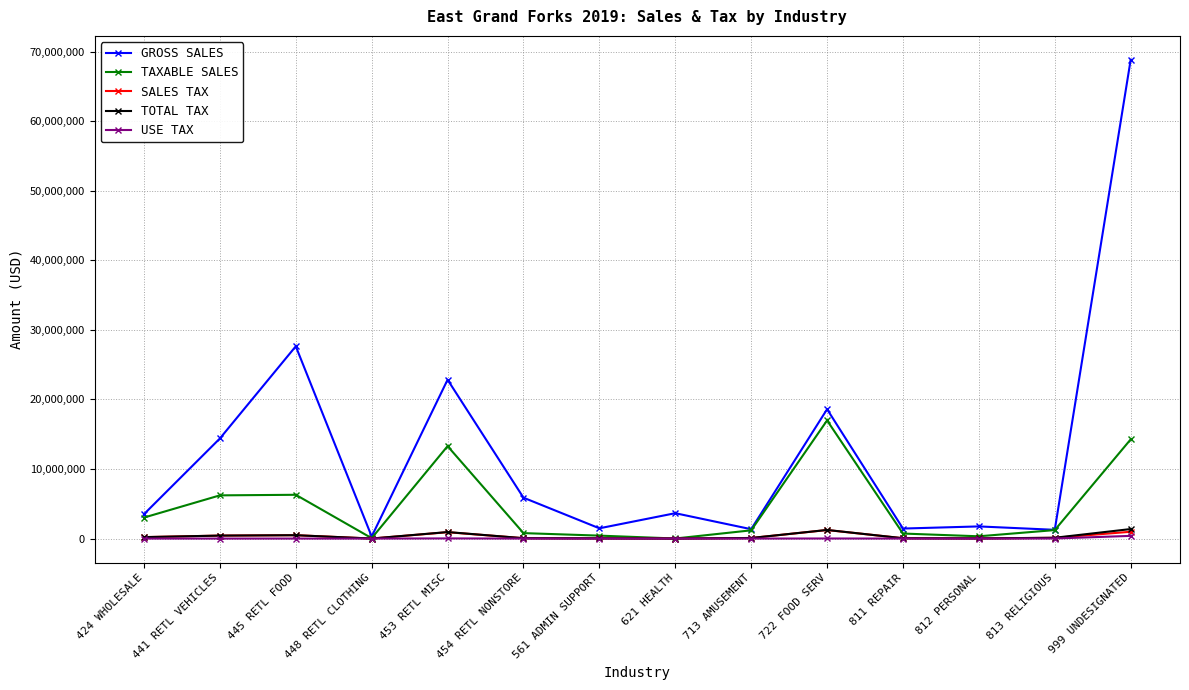

What is the value of the TAXABLE SALES point at the 13th from the left?

1220043